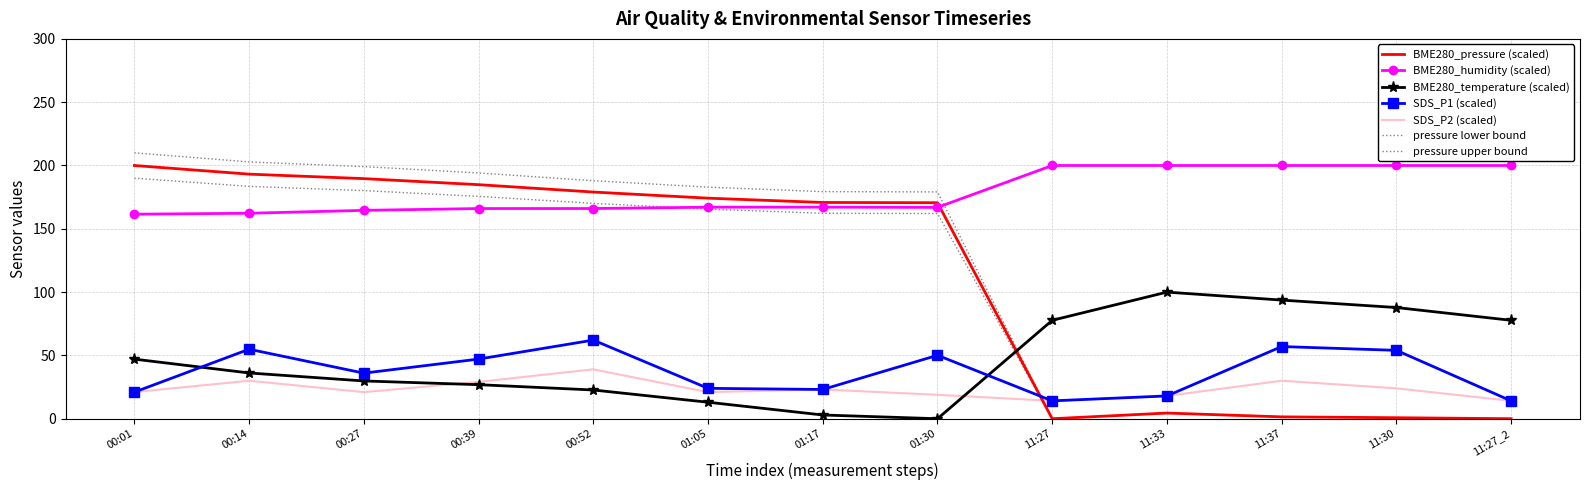

What is the greatest value displayed?

200.0